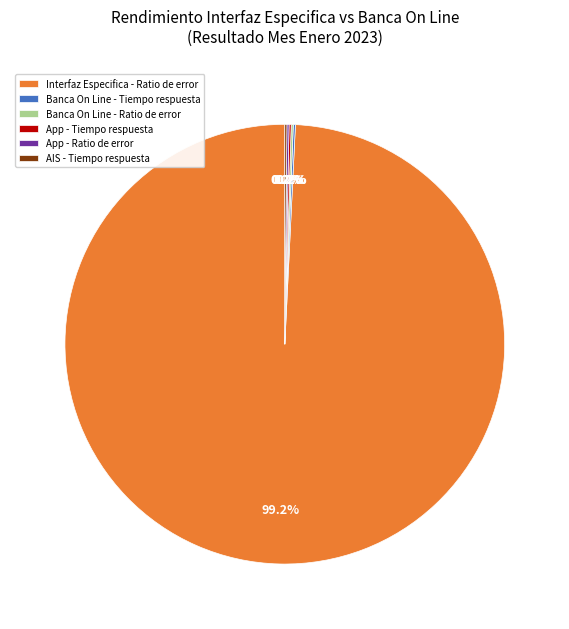

Which slice represents more than half of the pie?

Interfaz Especifica - Ratio de error